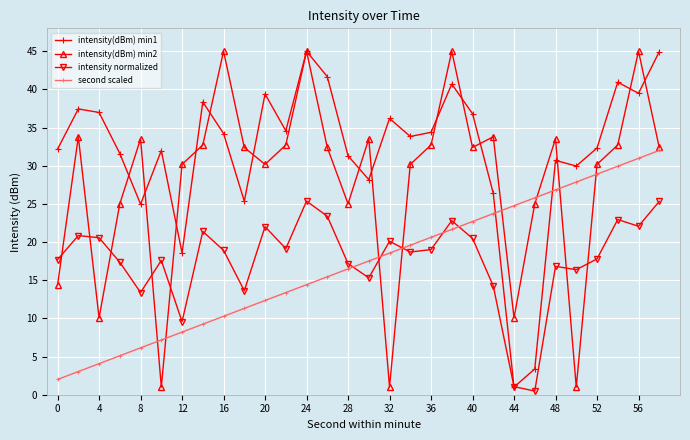

What is the highest value of the intensity normalized series?

25.4